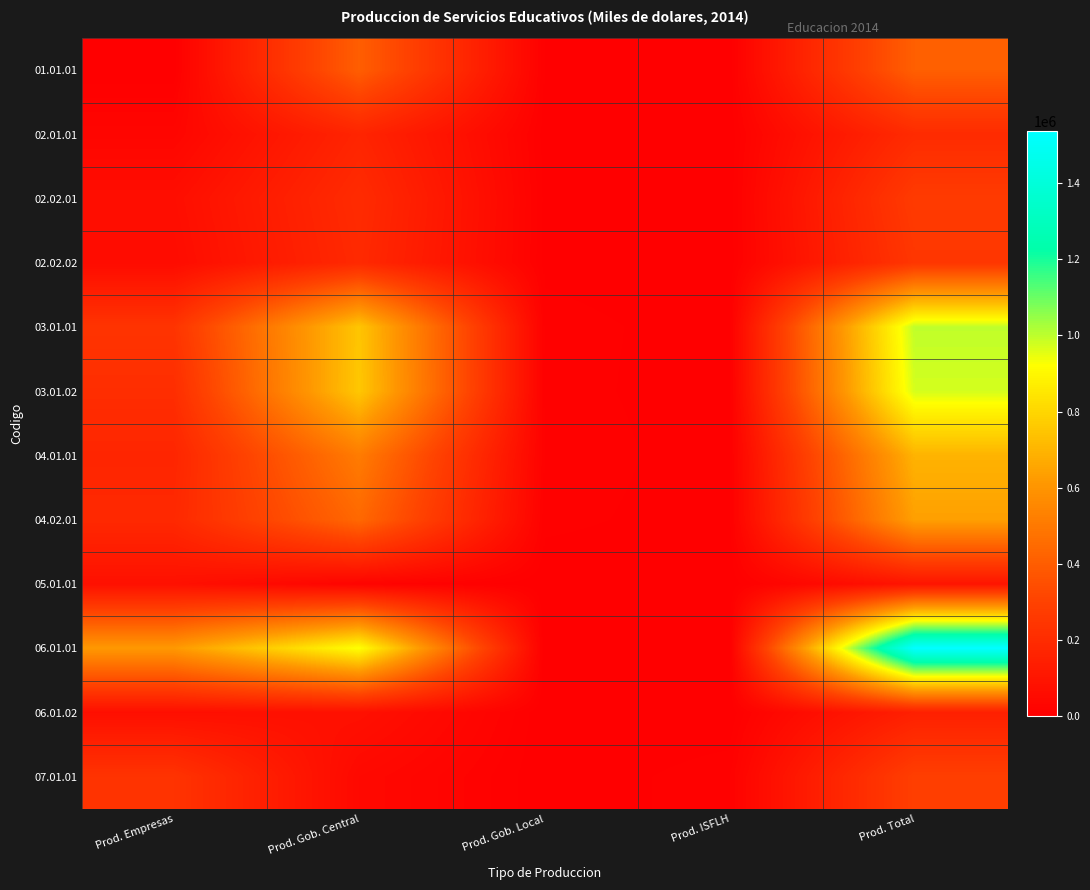

At Prod. ISFLH, list the series in order from largest to smallest.

07.01.01, 03.01.01, 04.02.01, 04.01.01, 03.01.02, 02.01.01, 05.01.01, 02.02.01, 02.02.02, 01.01.01, 06.01.01, 06.01.02